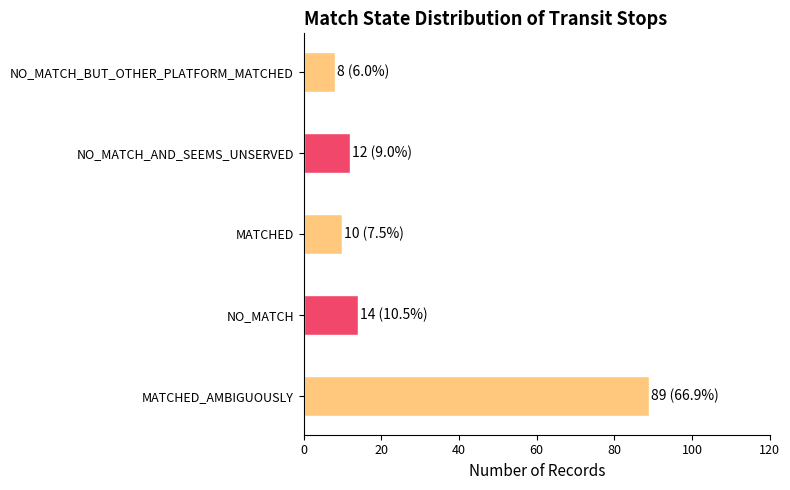

What is the greatest value displayed?

89